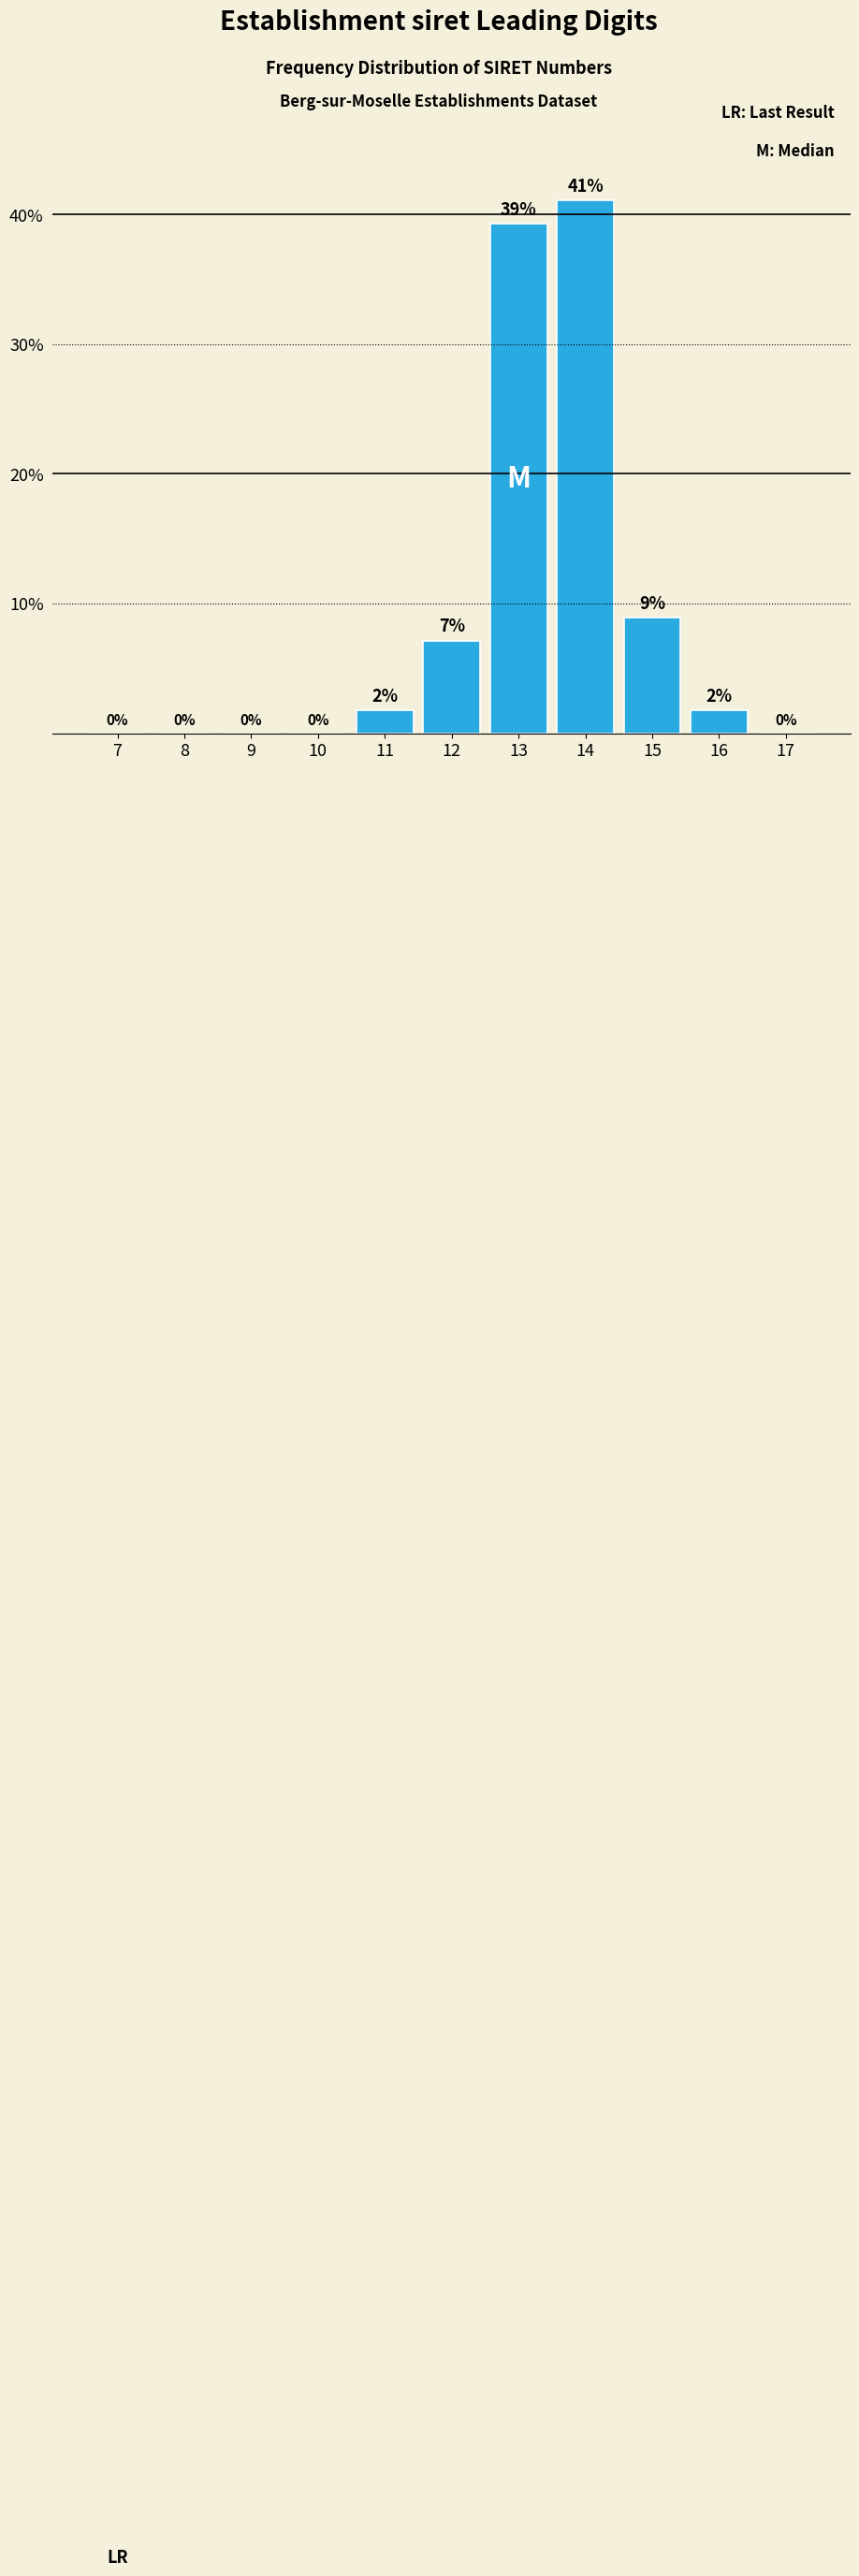

The chart shows a value of 41.1 at 14. True or false?

True